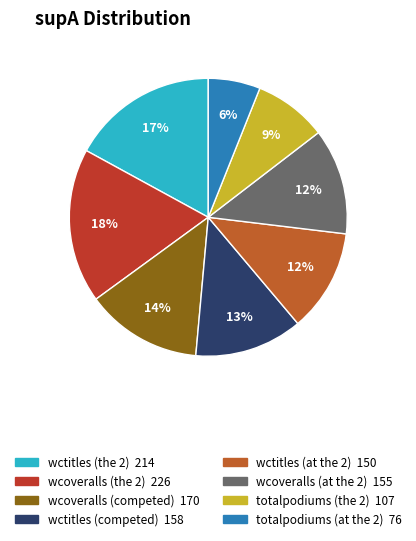

What is the change in value from wctitles (the 2) to wcoveralls (competed)?

-44